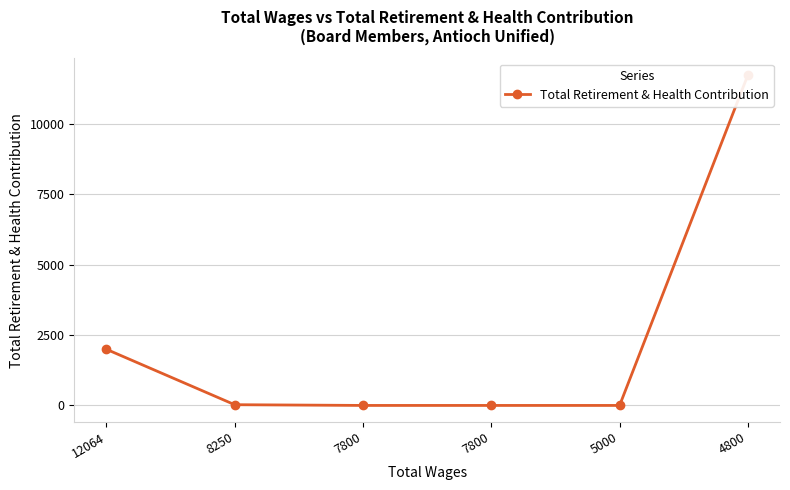

How many lines are shown in the chart?

1